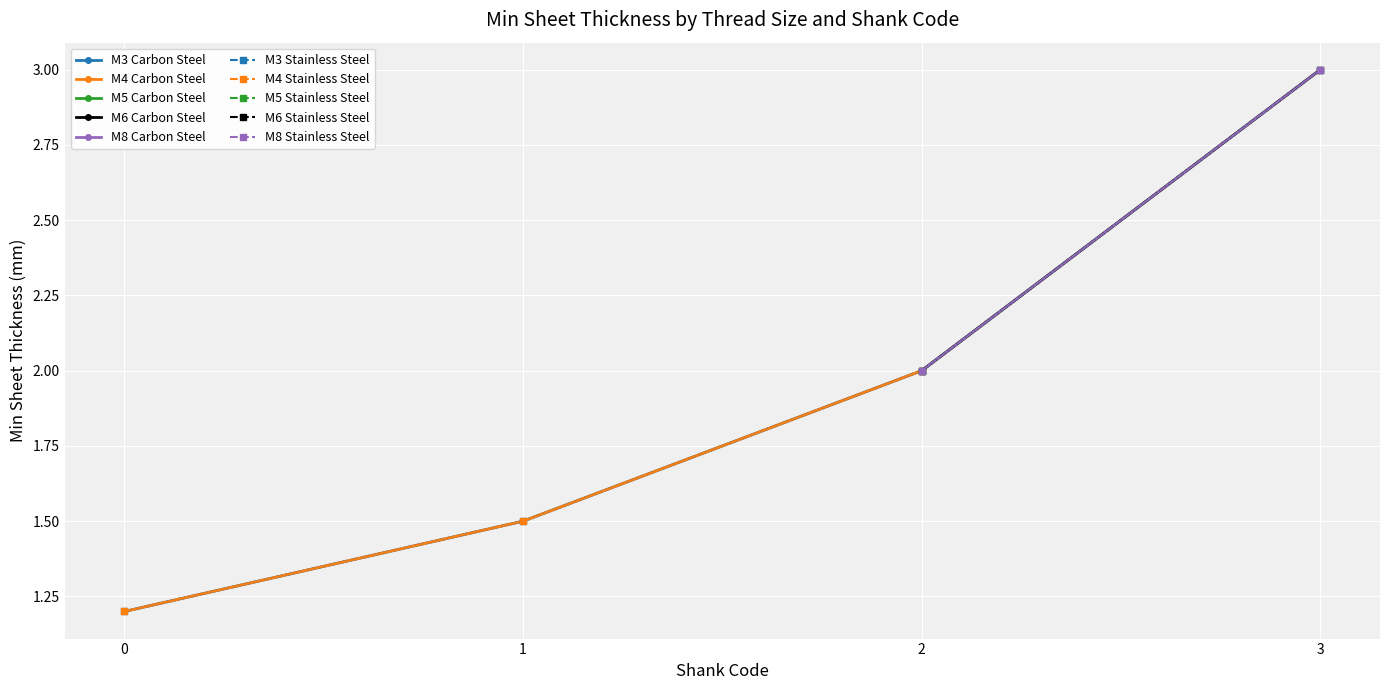

True or false: min sheet Thickness (Carbon Steel) and min sheet Thickness (Stainless Steel) cross at least once.

False